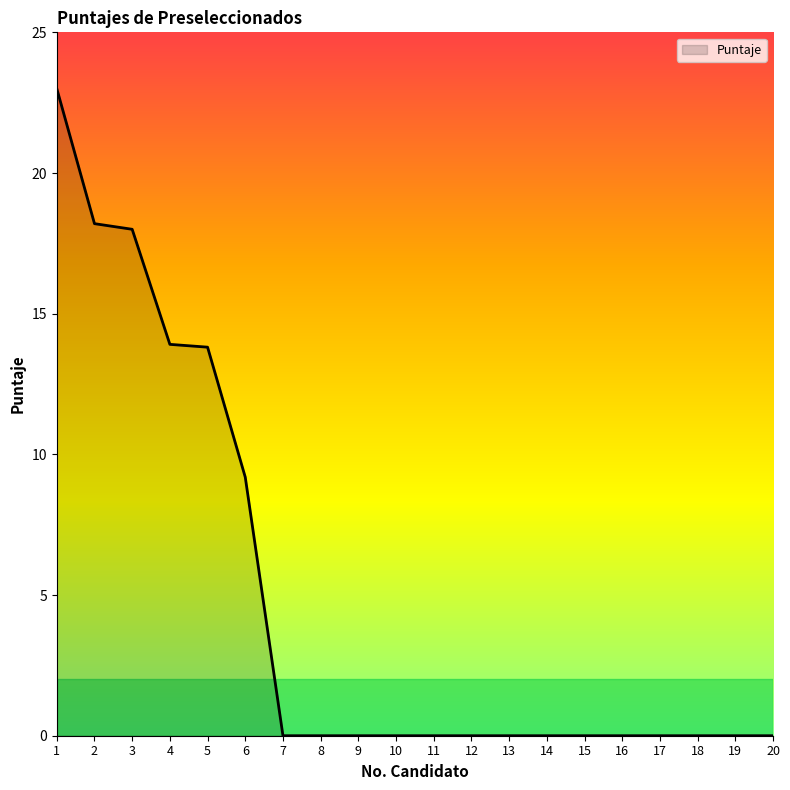

At which label is the value closest to 11?

6